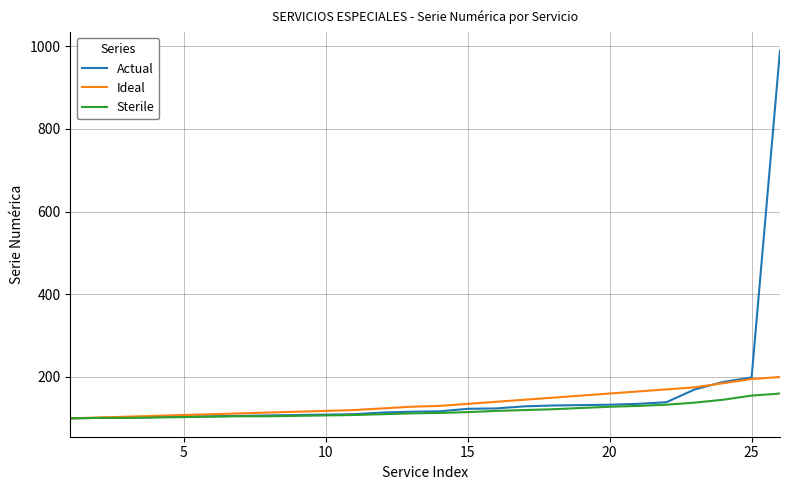

What is the minimum value shown in the chart?

100